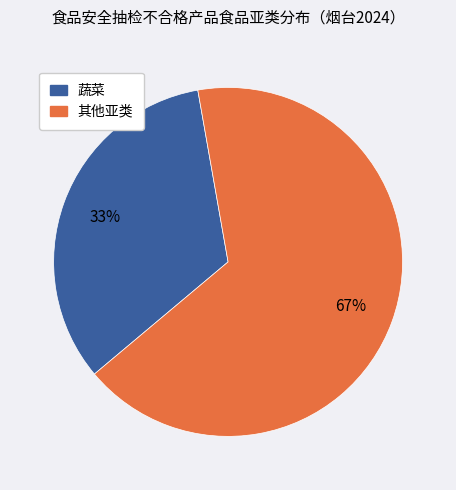

How many segments does this pie chart have?

2